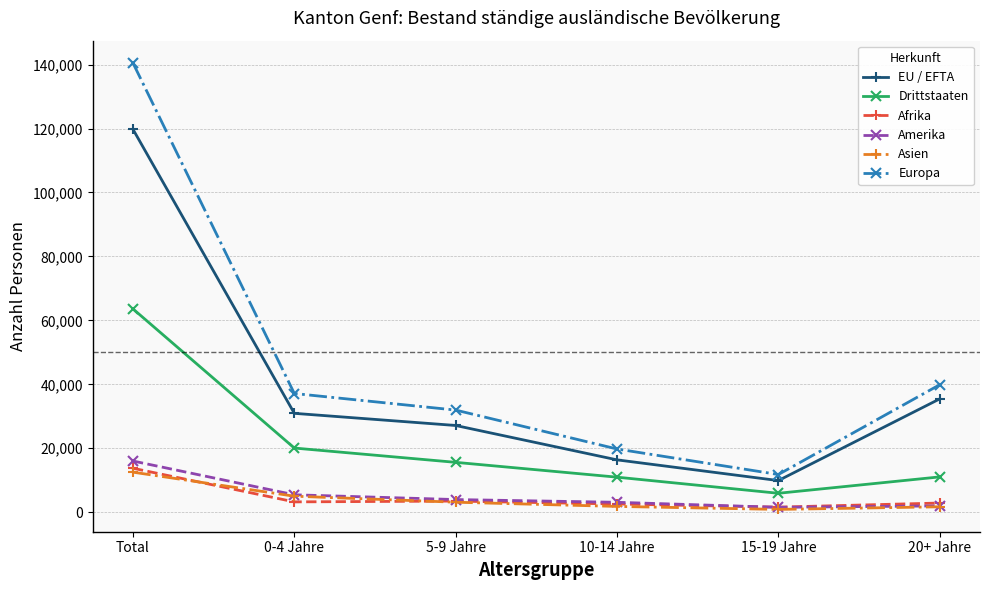

How many lines are shown in the chart?

6